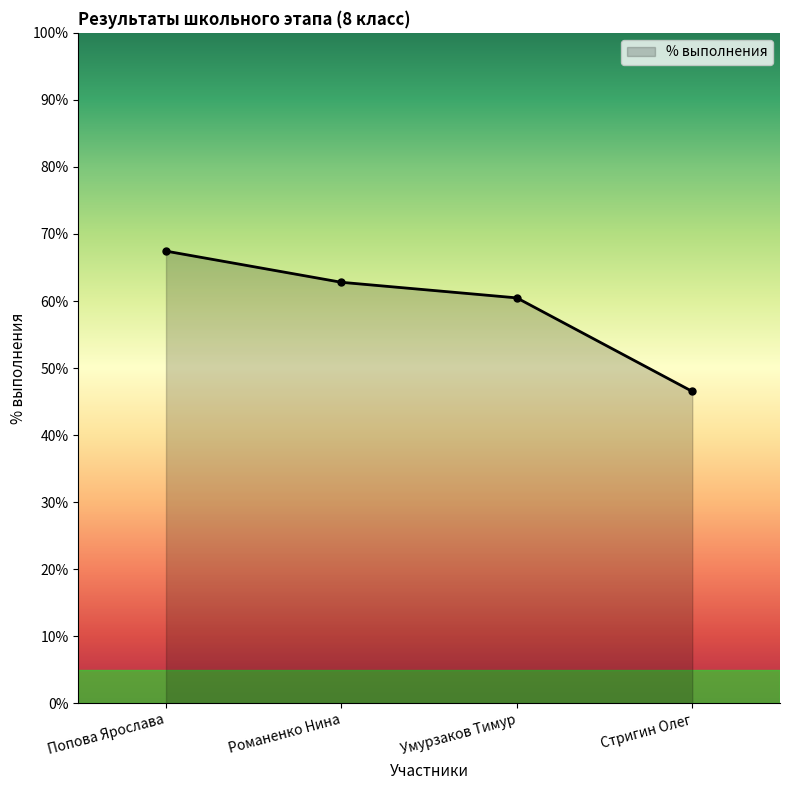

The value at Романенко Нина is 0.2. True or false?

False